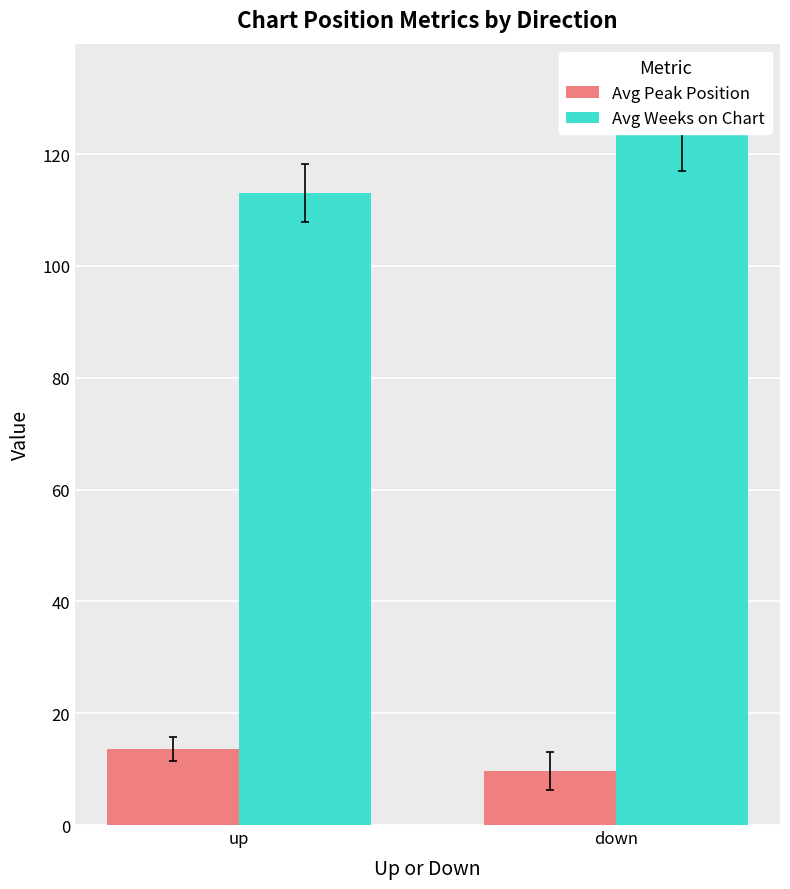

At up, list the series in order from largest to smallest.

Avg Weeks on Chart, Avg Peak Position